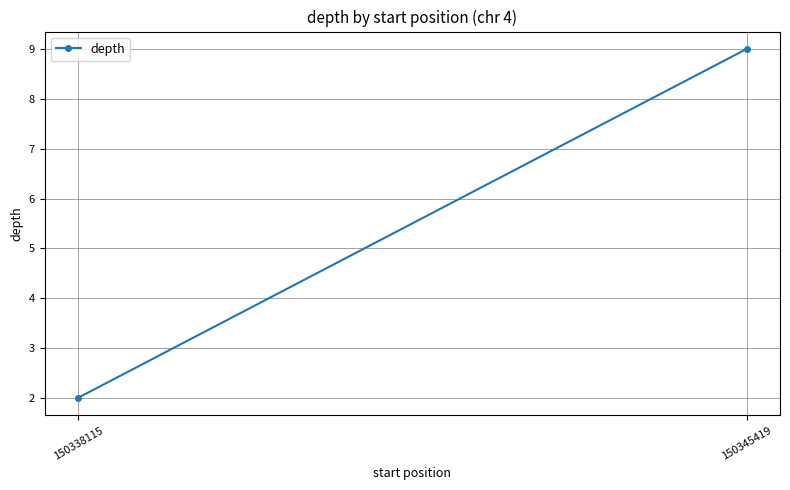

What is the average value?

6